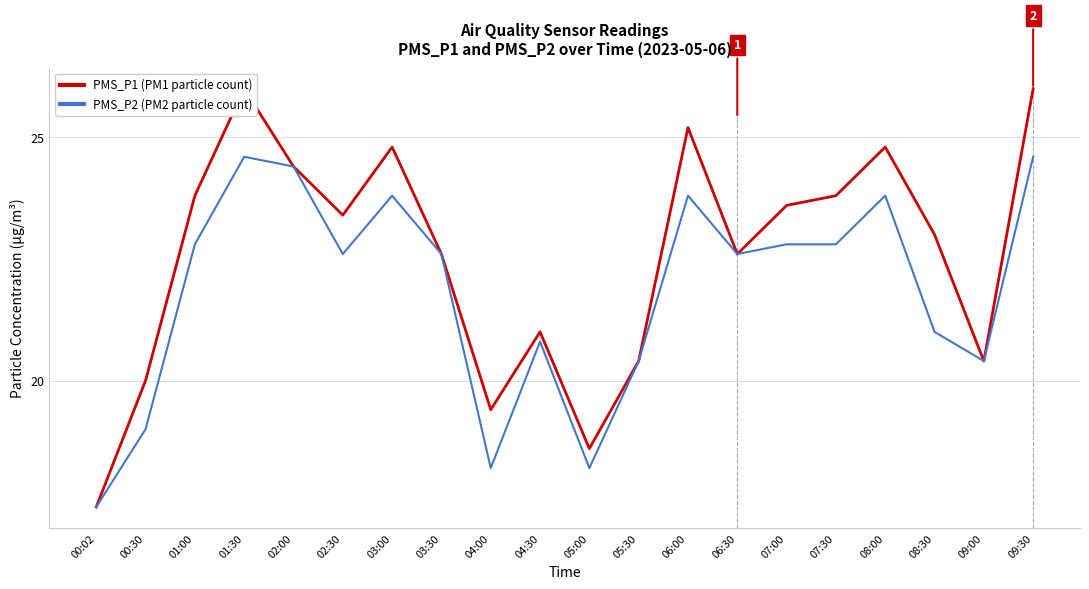

What is the label of the 7th point from the right?

06:30